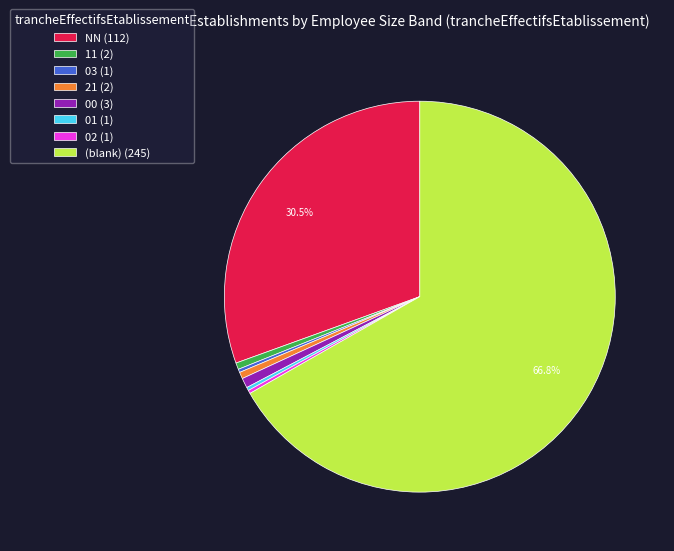

Which has a higher value, 00 (3) or NN (112)?

NN (112)